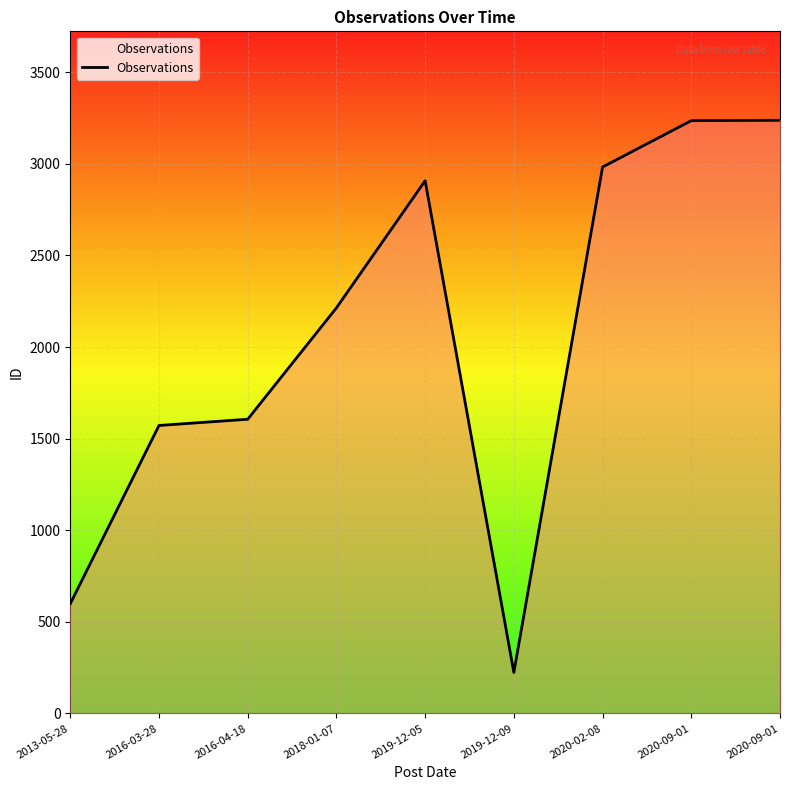

Is it true that the value at 2020-09-01 is 1577?

False